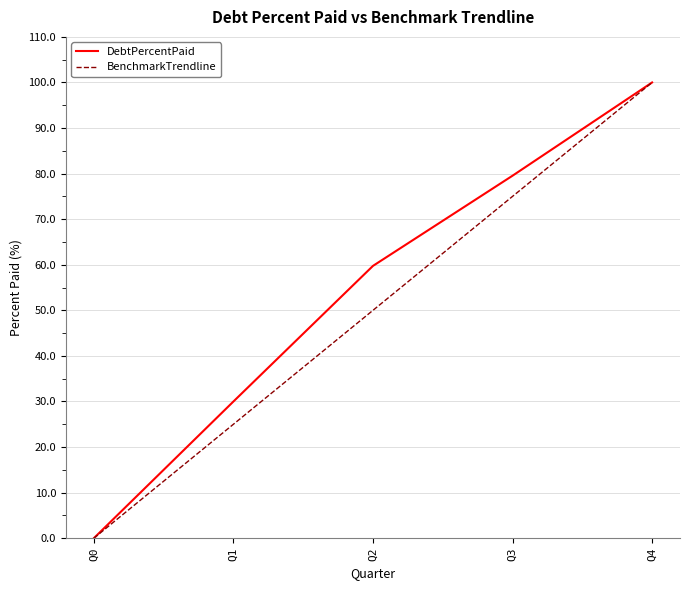

What is the sum of all BenchmarkTrendline values?

250.0